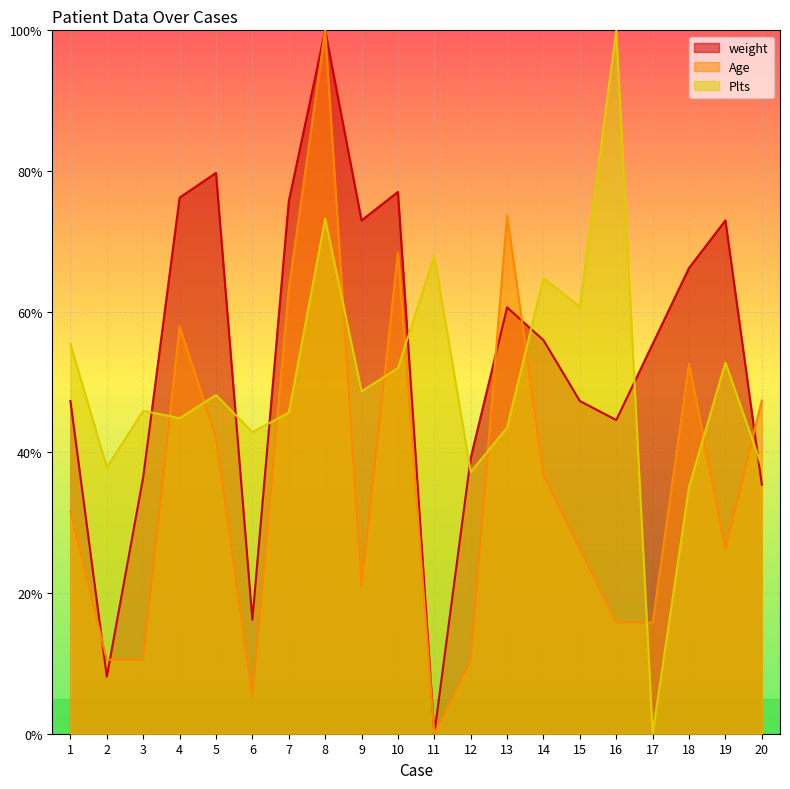

List the series in order of their overall mean, lowest first.

Age, Plts, weight